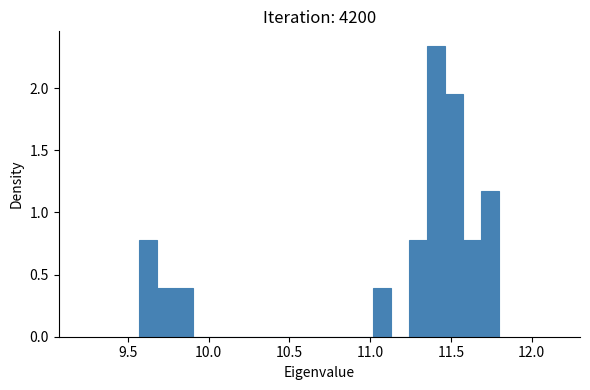

Around what value on the x-axis is the tallest bar? Give the approximate position of its centre, as read against the axis.

11.40